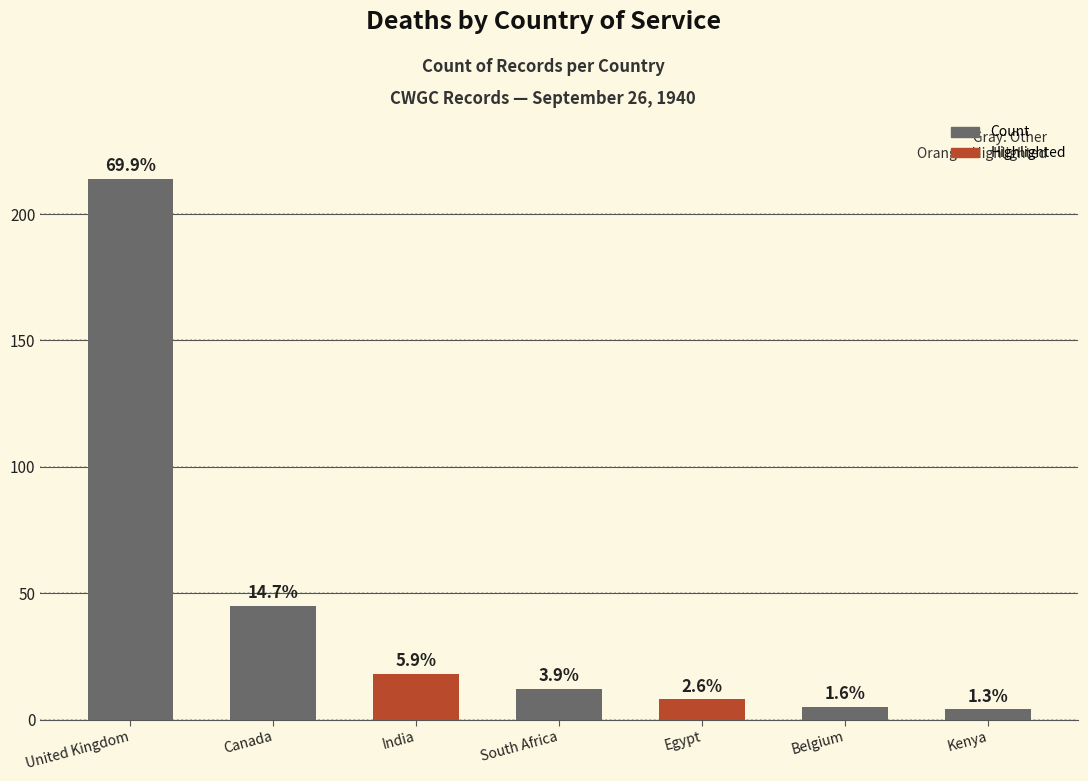

Which category has the lowest value across all series?

Kenya